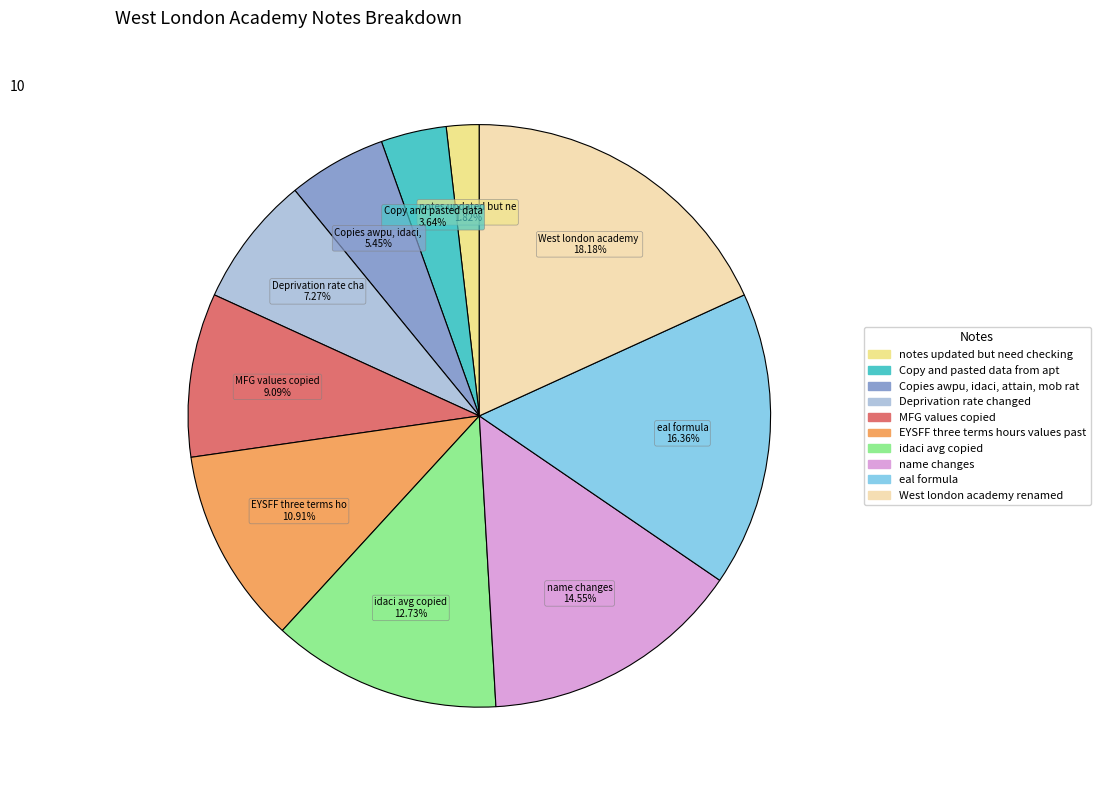

Does any single category account for the majority?

No